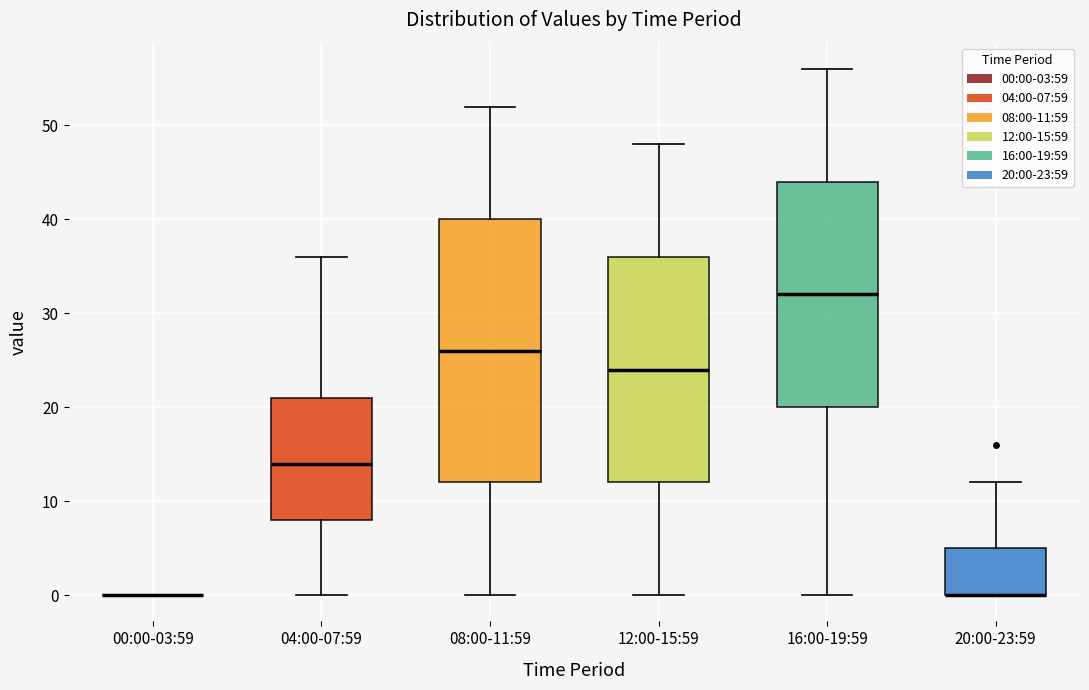

Reading left to right, read every box against the y-axis: the position of its median line, the range the box covers, and the ends of its whiskers. The values are not printed on the chart, so give them approximately, as read against the axis.

00:00-03:59: box collapsed to a line at 0, whiskers 0 to 0
04:00-07:59: median 14, box 8 to 21, whiskers 0 to 36
08:00-11:59: median 26, box 12 to 40, whiskers 0 to 52
12:00-15:59: median 24, box 12 to 36, whiskers 0 to 48
16:00-19:59: median 32, box 20 to 44, whiskers 0 to 56
20:00-23:59: median 0 (drawn on the box's lower edge), box 0 to 5, whiskers 0 to 12